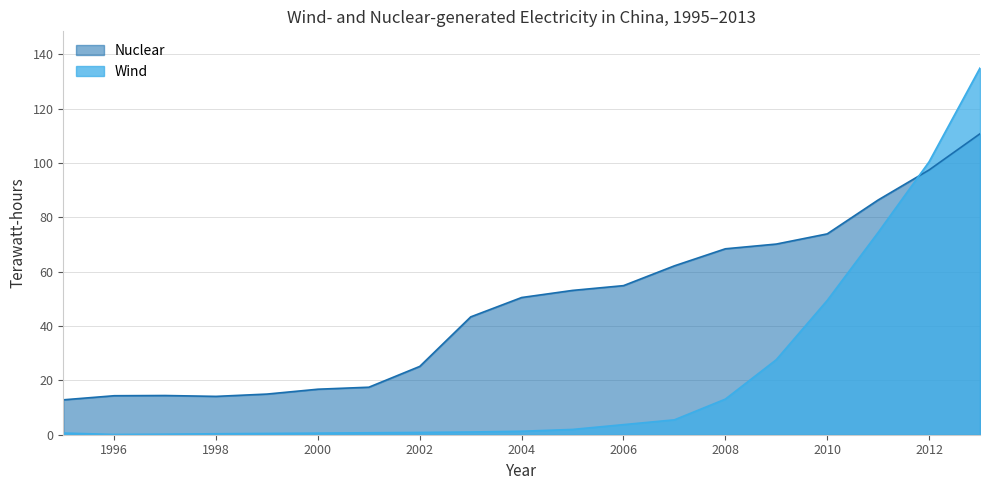

Which series has the largest total across all categories?

Nuclear